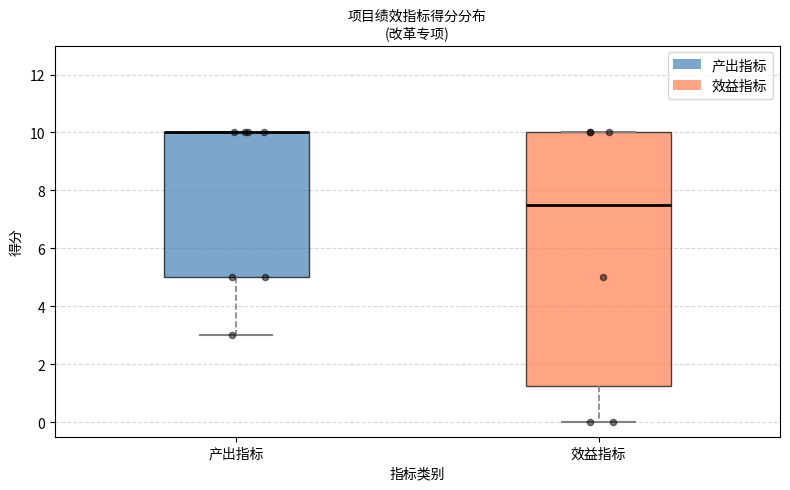

Comparing the boxes themselves (not the whiskers), which one is the tallest?

效益指标